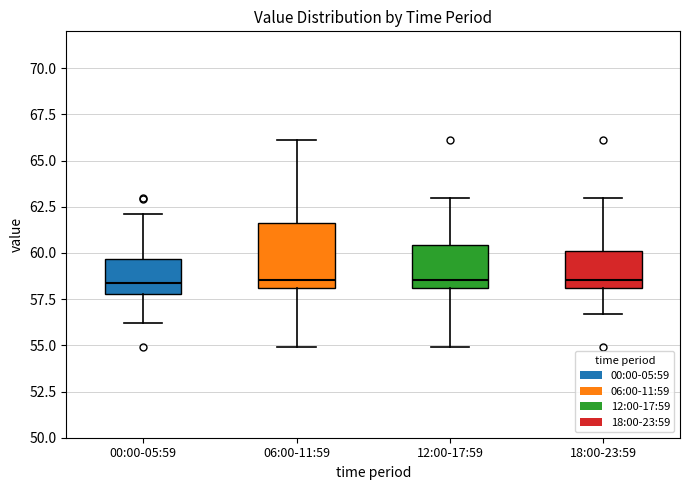

Reading left to right, transcribe this box plot: for each box, give where its median line is, the range the box spans, and where its two whiskers end, as read against the y-axis. The values are not printed on the chart, so give them approximately, as read against the axis.

00:00-05:59: median 58.5, box 58.0 to 59.5, whiskers 56.0 to 62.0
06:00-11:59: median 58.5, box 58.0 to 61.5, whiskers 55.0 to 66.0
12:00-17:59: median 58.5, box 58.0 to 60.5, whiskers 55.0 to 63.0
18:00-23:59: median 58.5, box 58.0 to 60.0, whiskers 56.5 to 63.0